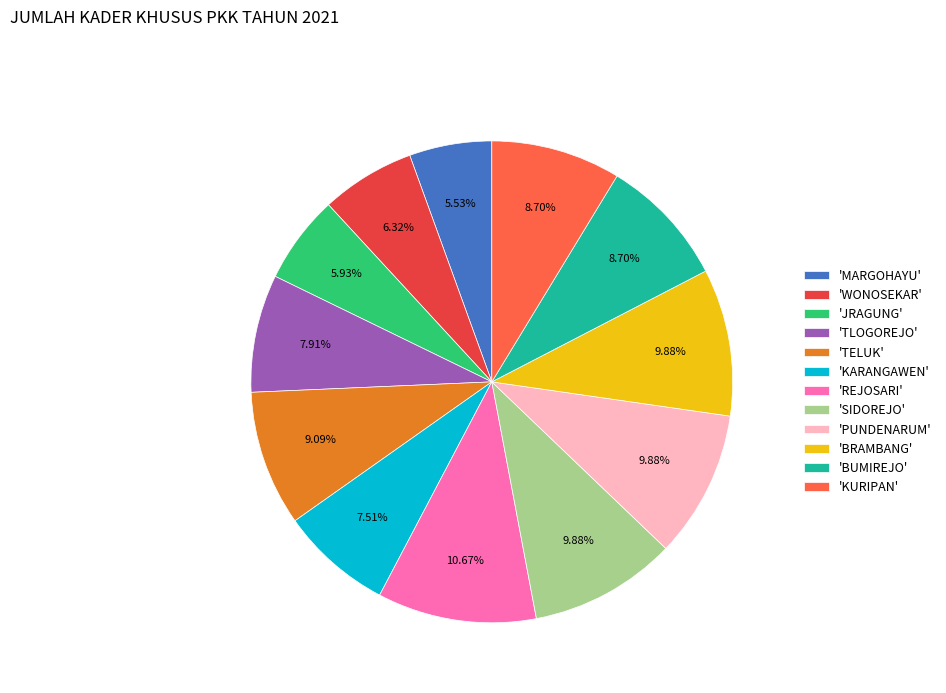

To the nearest percent, what is the average slice percentage?

8%